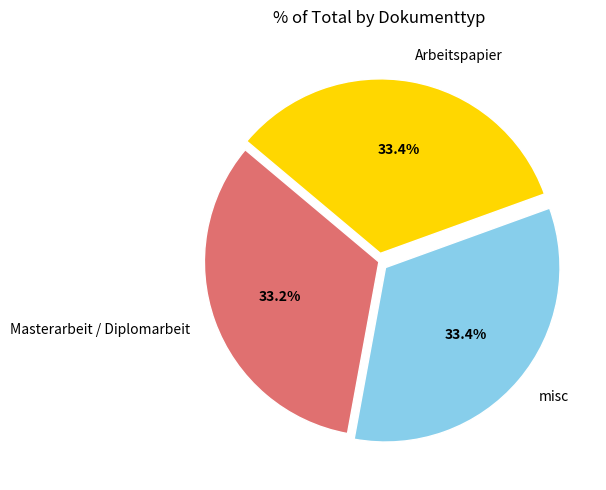

Count the number of slices in the pie.

3